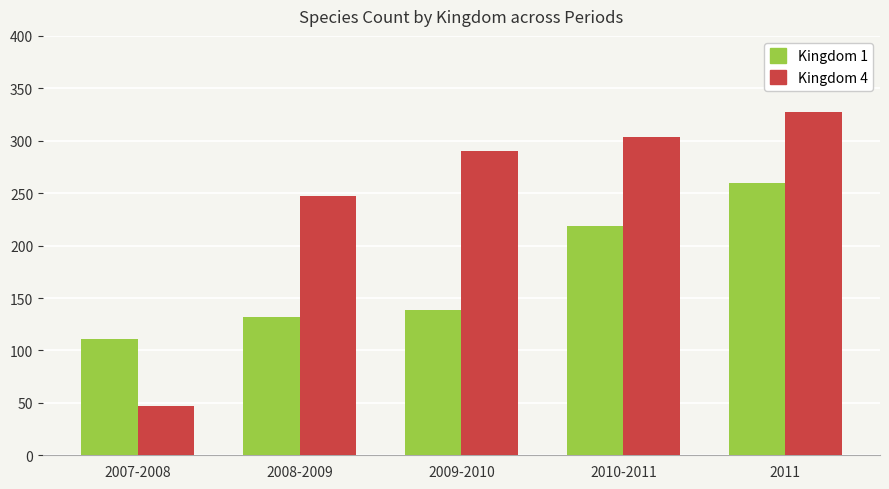

Reading left to right, extract all data points from this chart.

Kingdom 1: 2007-2008=111	2008-2009=132	2009-2010=139	2010-2011=219	2011=260
Kingdom 4: 2007-2008=47	2008-2009=247	2009-2010=290	2010-2011=304	2011=327